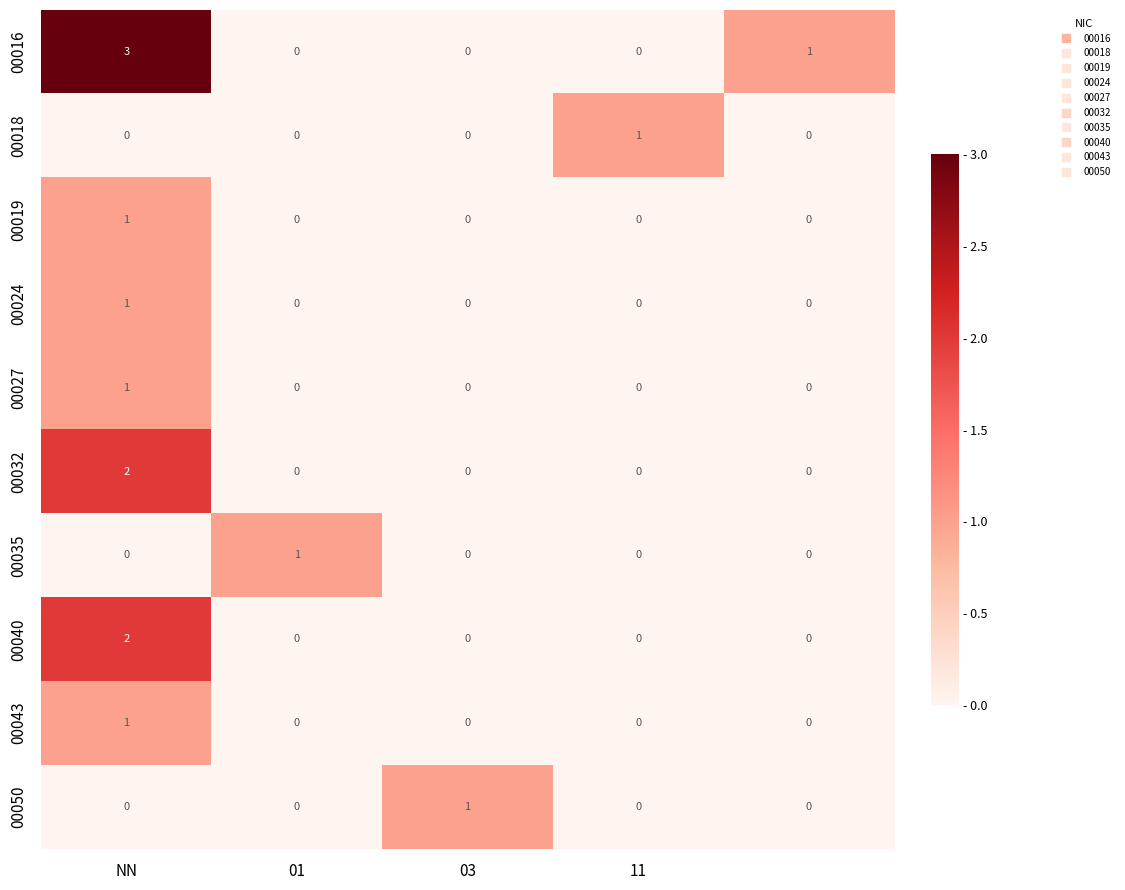

What is the greatest value displayed?

3